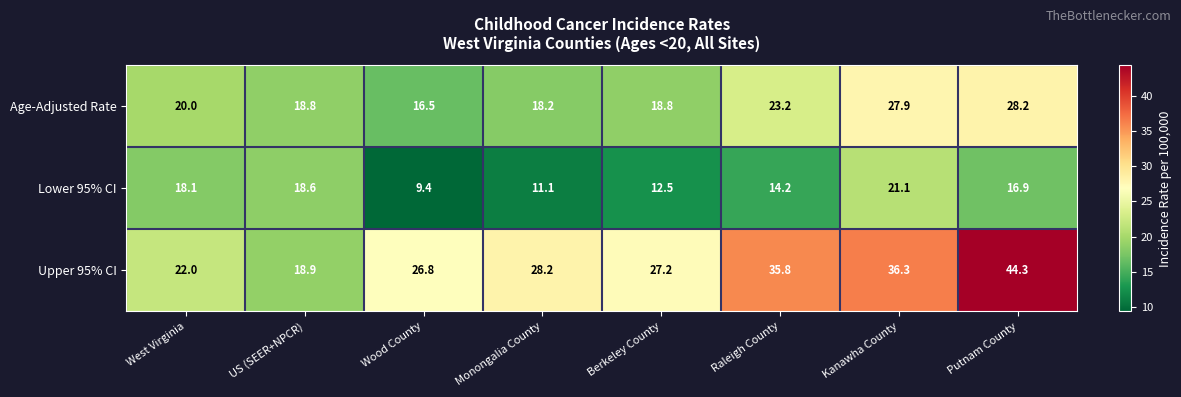

How many values in the Lower 95% CI series exceed 16?

4